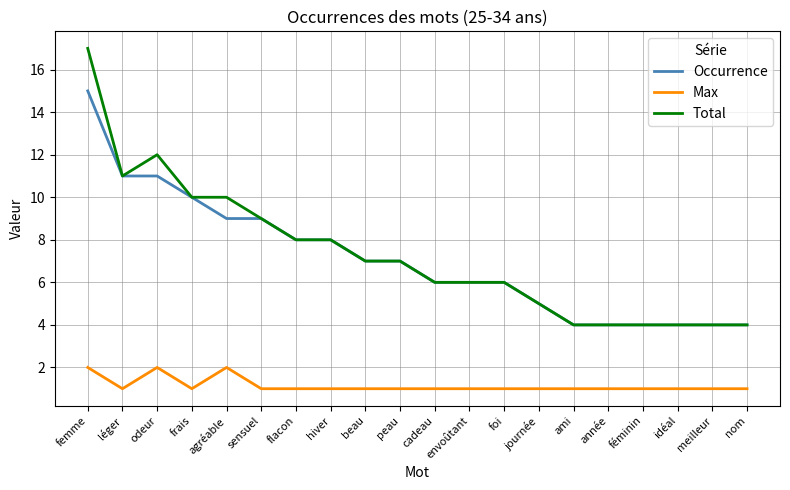

True or false: Occurrence and Max intersect in this chart.

False